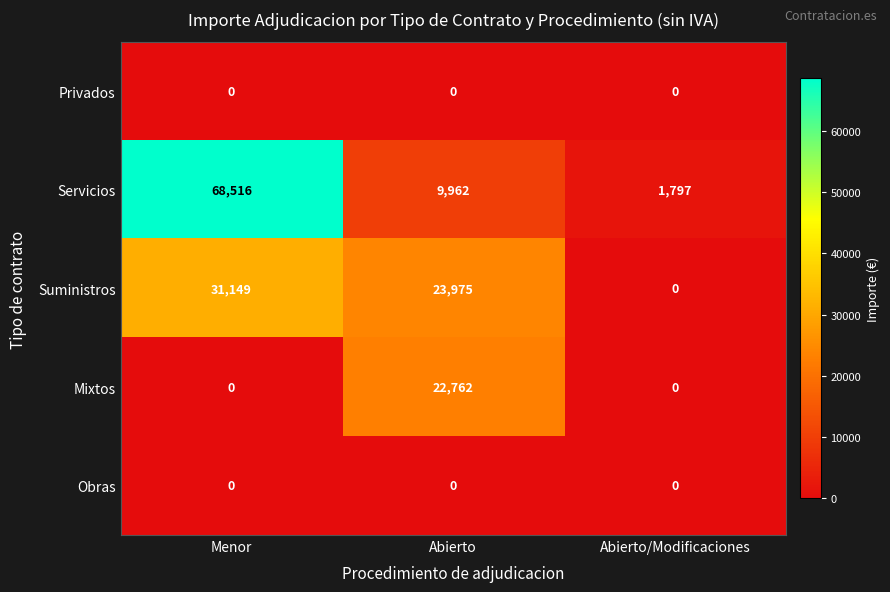

How many distinct data groups are displayed?

5